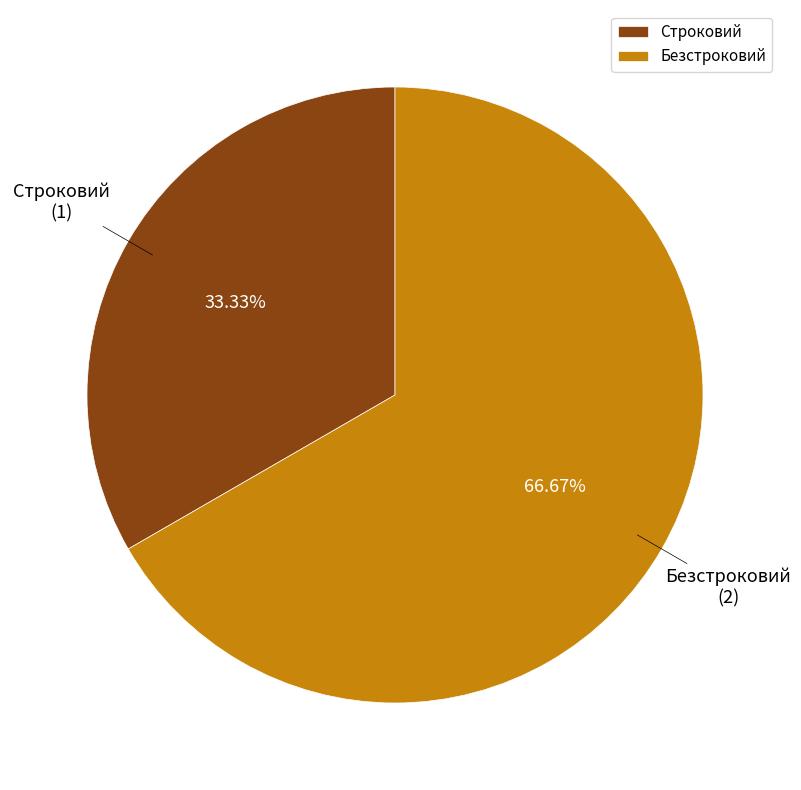

What percentage do Безстроковий and Строковий together represent?

100.0%